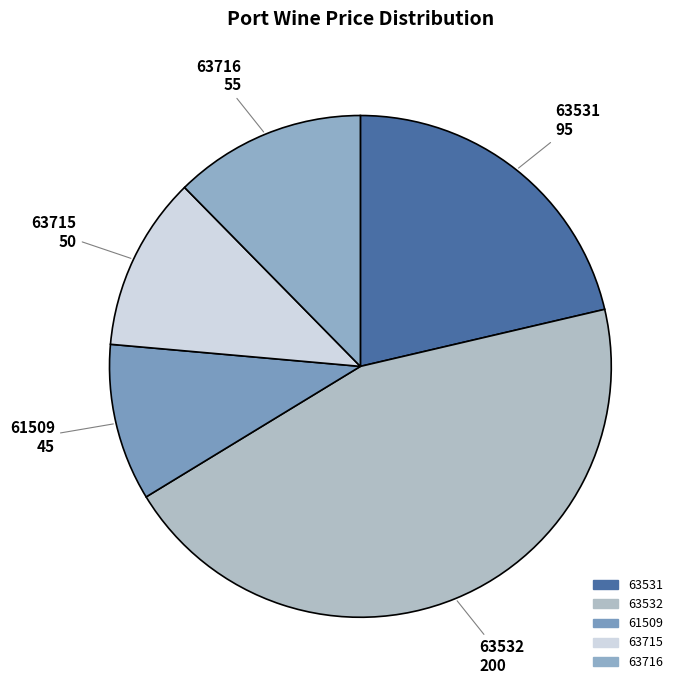

What is the smallest slice in the pie chart?

61509